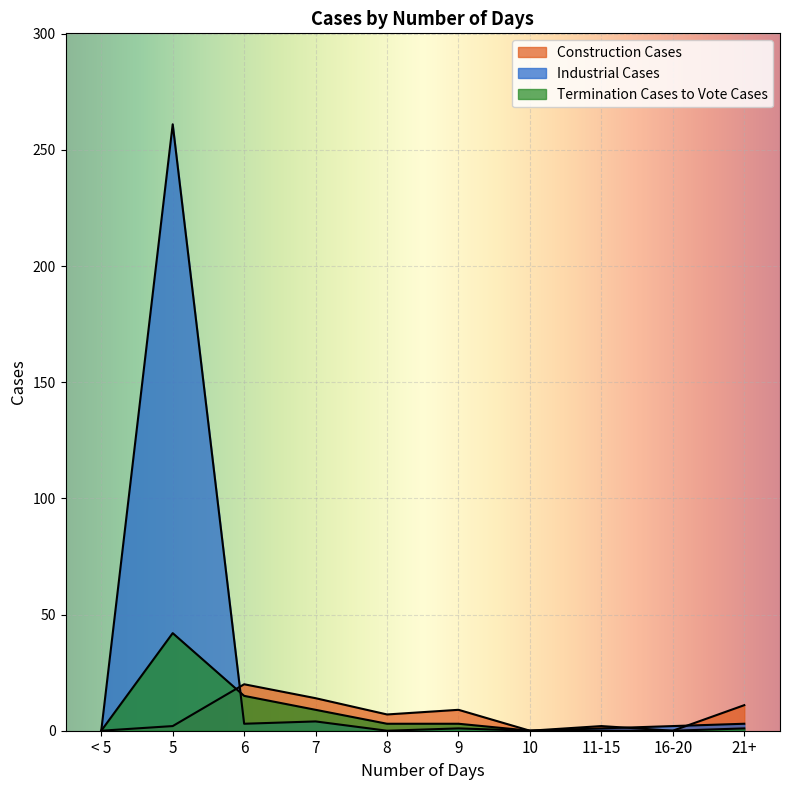

What is the highest value of the Industrial Cases series?

261